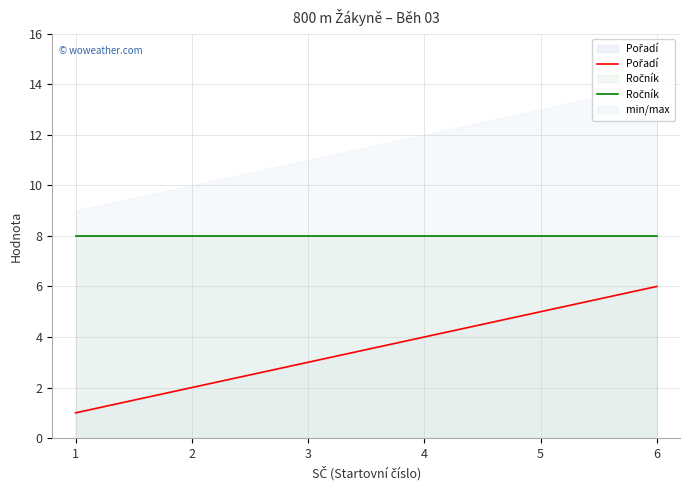

List the series in order of their overall mean, lowest first.

Pořadí, Ročník